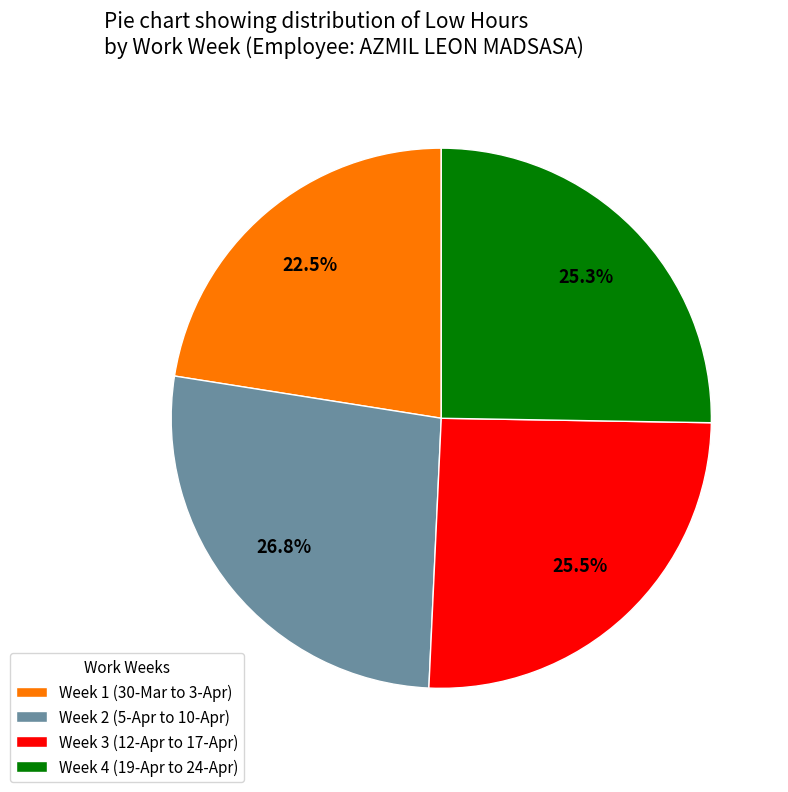

Is there a majority slice in this chart?

No